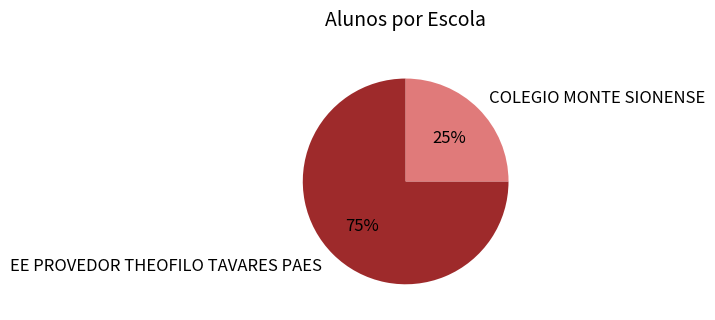

Does any single category account for the majority?

Yes